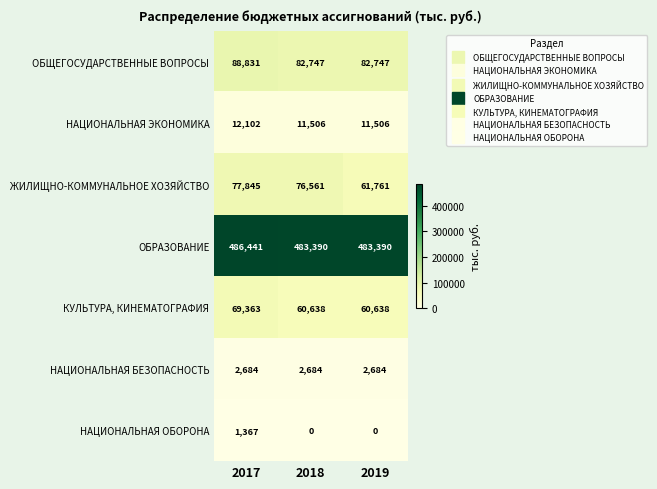

List the series in order of their peak value, lowest first.

НАЦИОНАЛЬНАЯ ОБОРОНА, НАЦИОНАЛЬНАЯ БЕЗОПАСНОСТЬ, НАЦИОНАЛЬНАЯ ЭКОНОМИКА, КУЛЬТУРА, КИНЕМАТОГРАФИЯ, ЖИЛИЩНО-КОММУНАЛЬНОЕ ХОЗЯЙСТВО, ОБЩЕГОСУДАРСТВЕННЫЕ ВОПРОСЫ, ОБРАЗОВАНИЕ